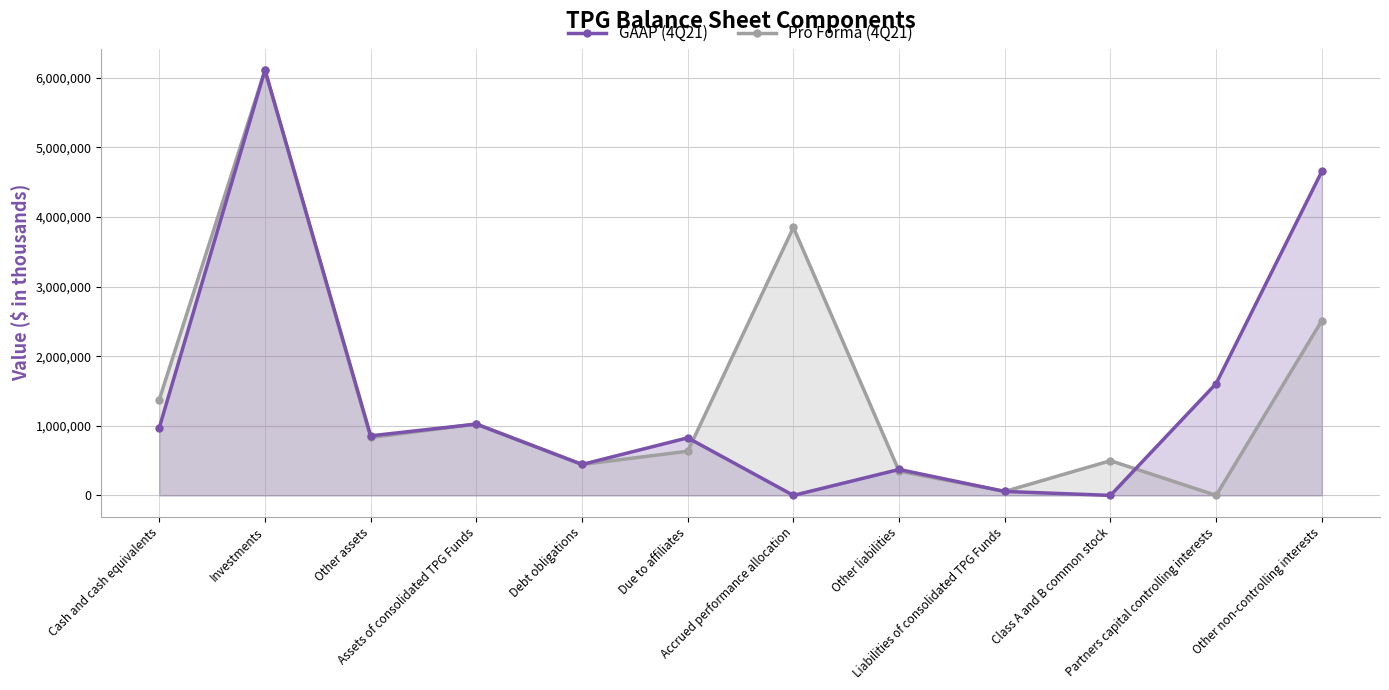

How many values in the GAAP (4Q21) series exceed 855773?

5